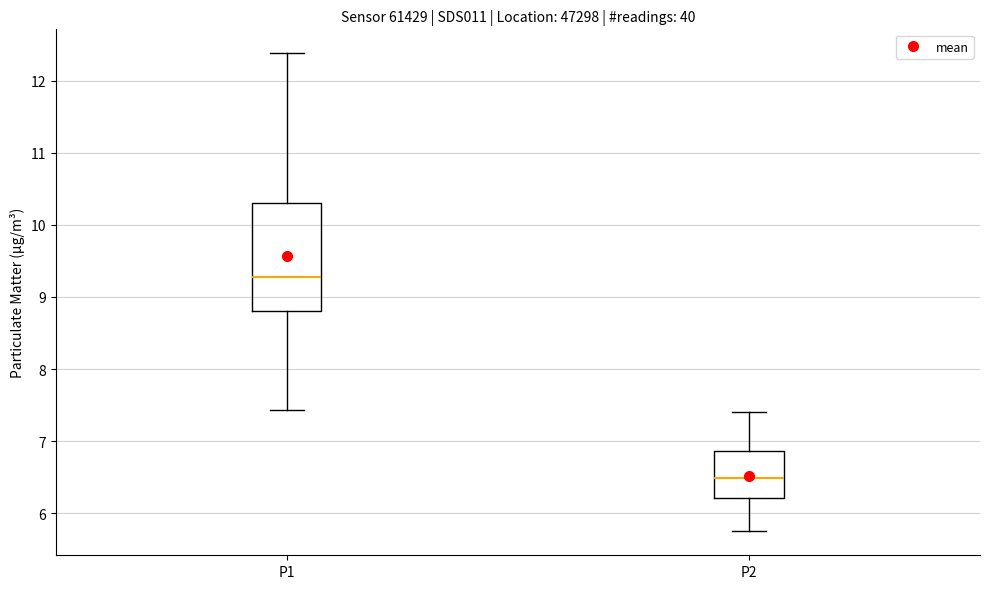

Reading left to right, read every box against the y-axis: the position of its median line, the range the box covers, and the ends of its whiskers. The values are not printed on the chart, so give them approximately, as read against the axis.

P1: median 9.3, box 8.8 to 10.3, whiskers 7.4 to 12.4
P2: median 6.5, box 6.2 to 6.9, whiskers 5.8 to 7.4